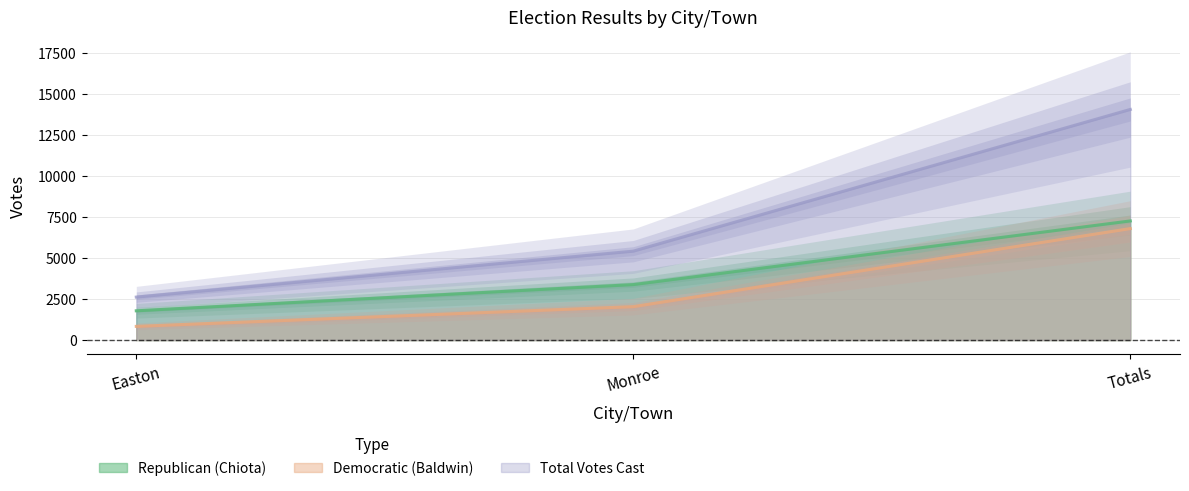

What is the highest value of the Democratic (Baldwin) series?

6794